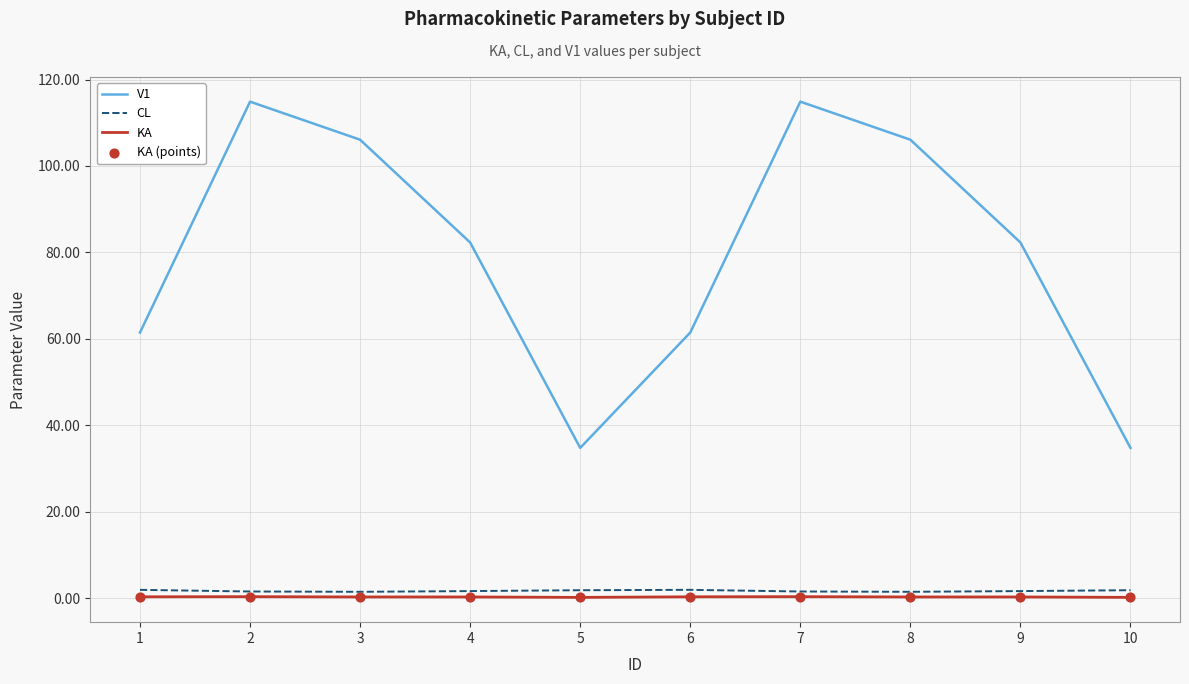

Which series has the largest range (max minus min)?

V1